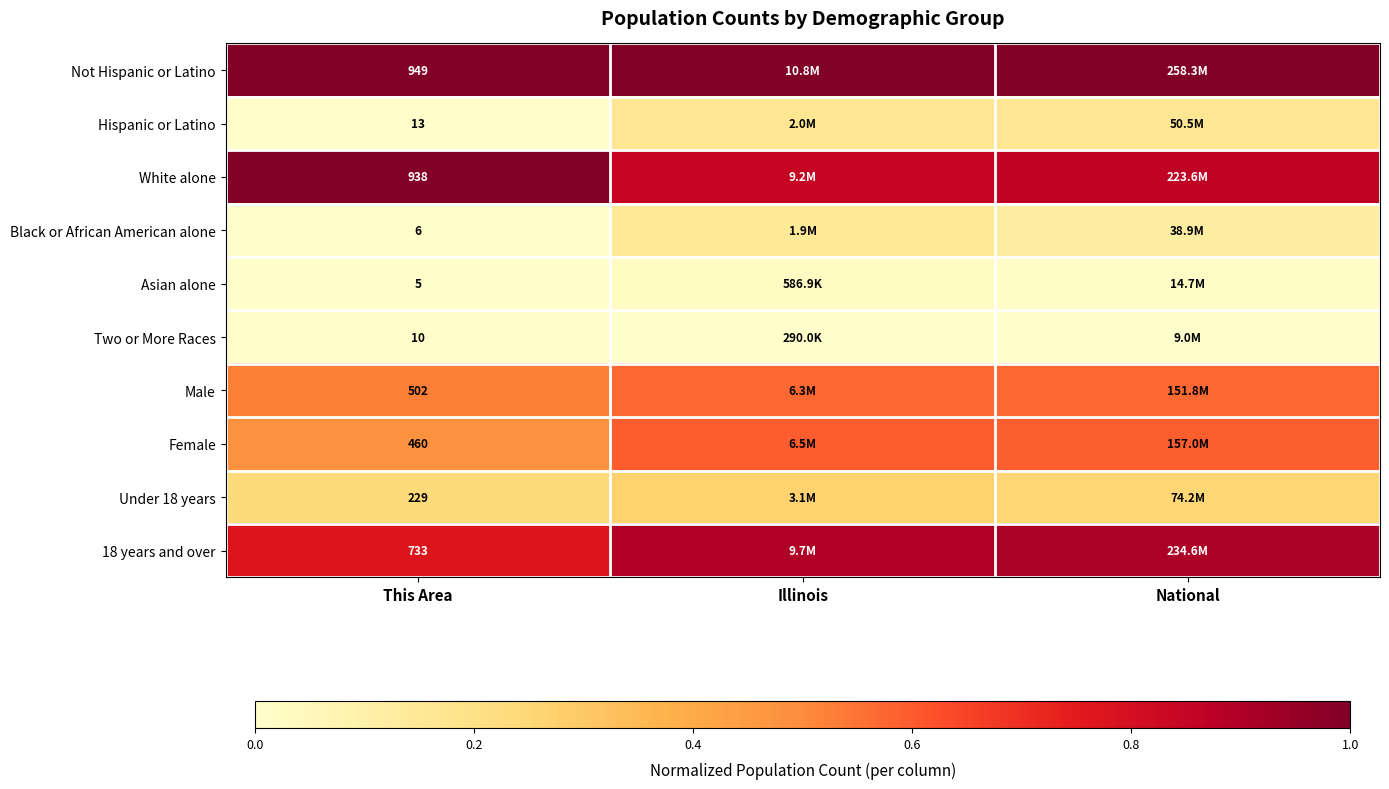

Which category has the lowest value in the Black or African American alone series?

This Area